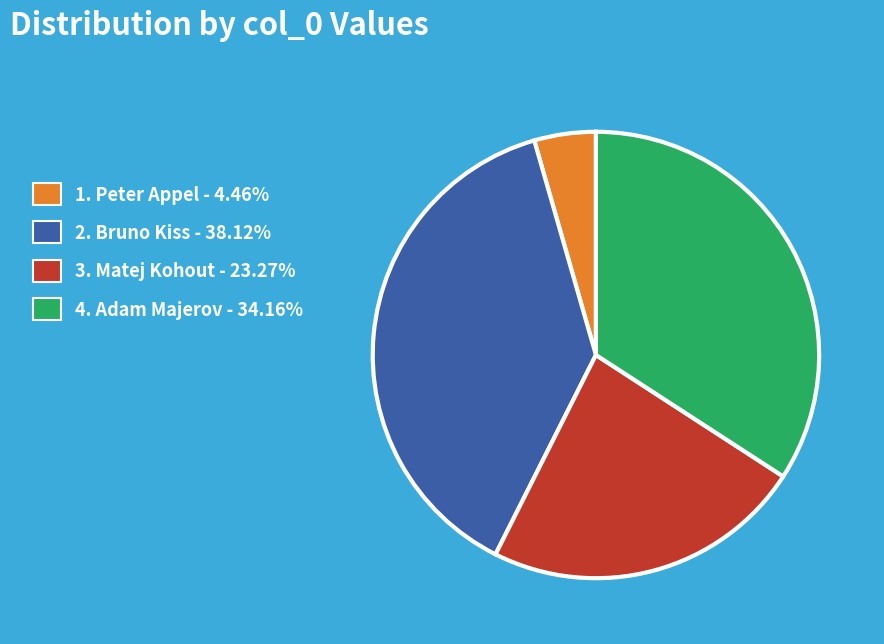

Is there any slice that represents more than half of the pie?

No